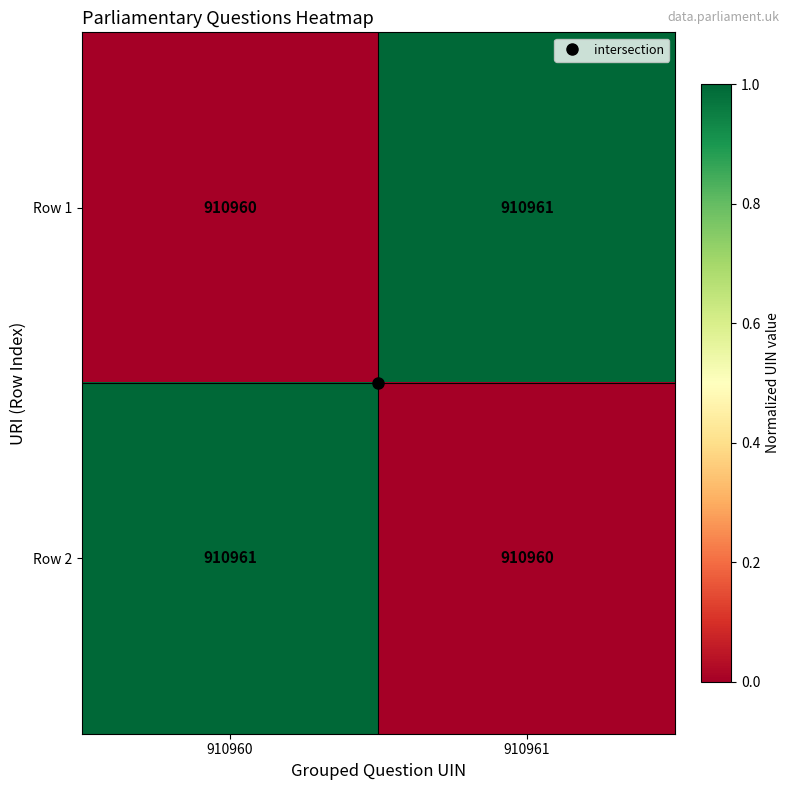

What is the sum of all Row 1 values?

1821921